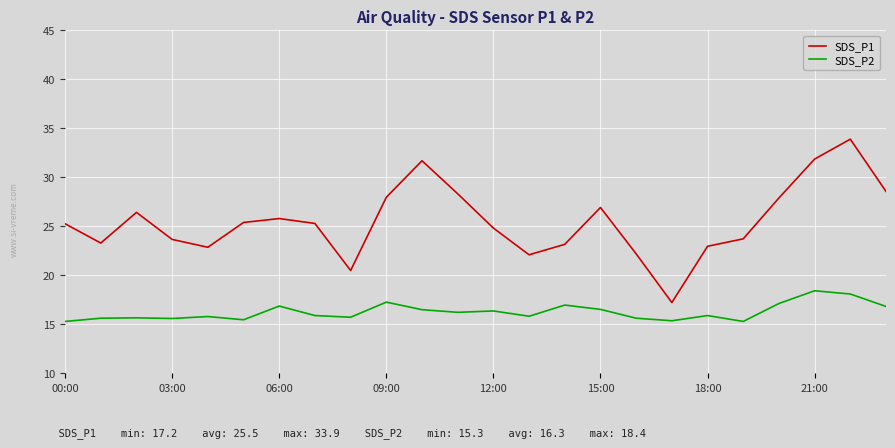

What is the difference between the maximum and minimum values in the SDS_P2 series?

3.1